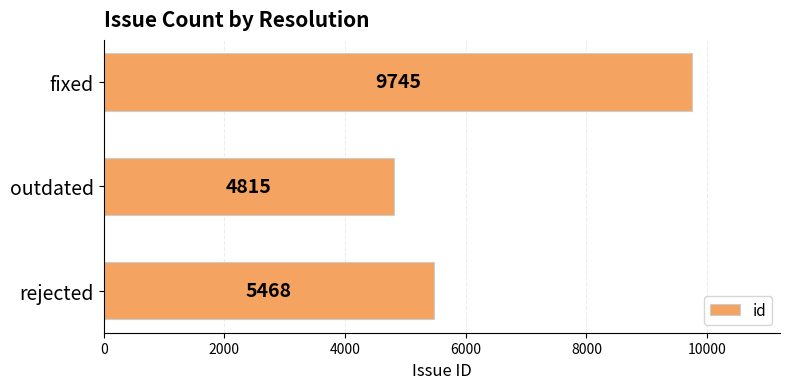

What is the smallest value displayed?

4815